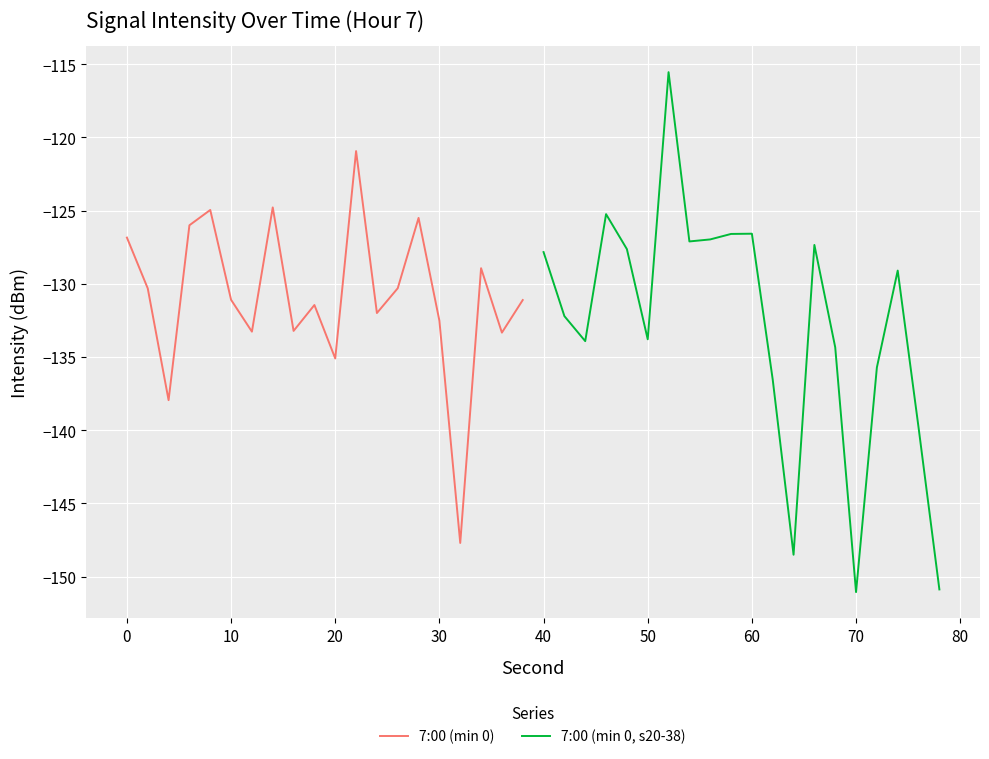

What is the maximum value for 7:00 (min 0)?

-120.9